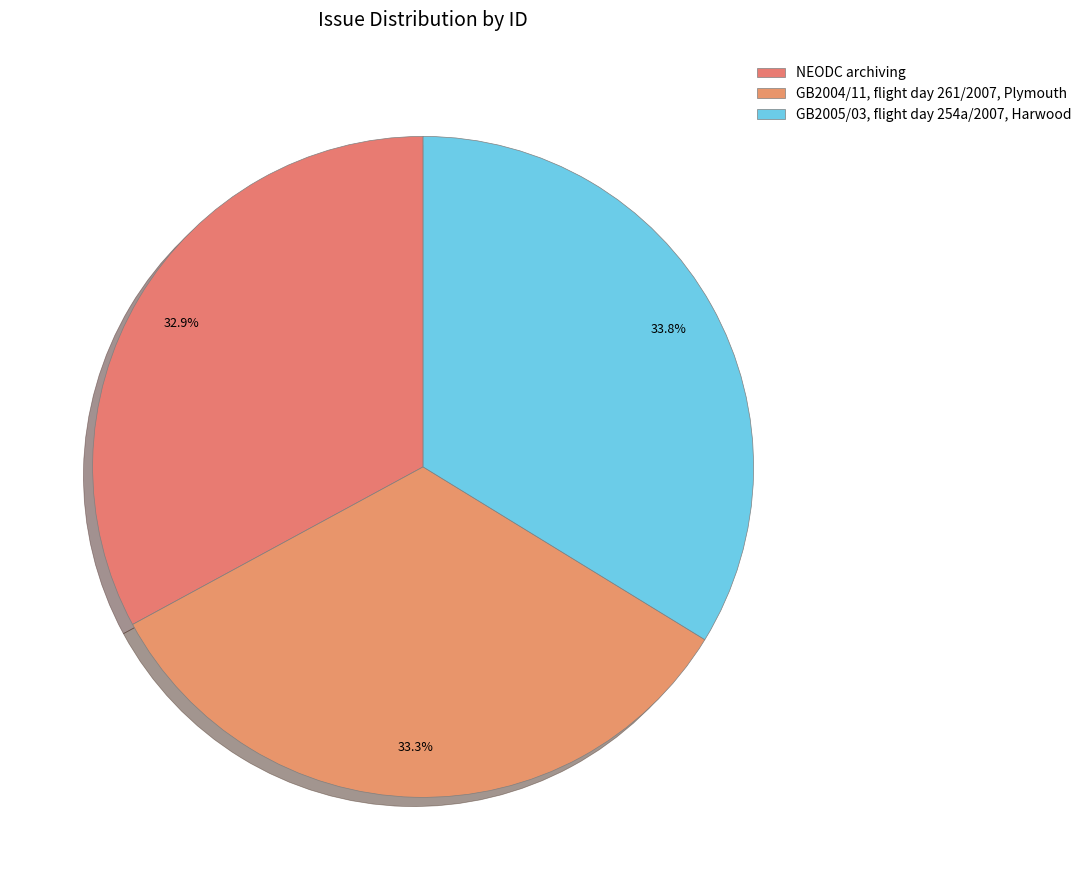

How many segments does this pie chart have?

3